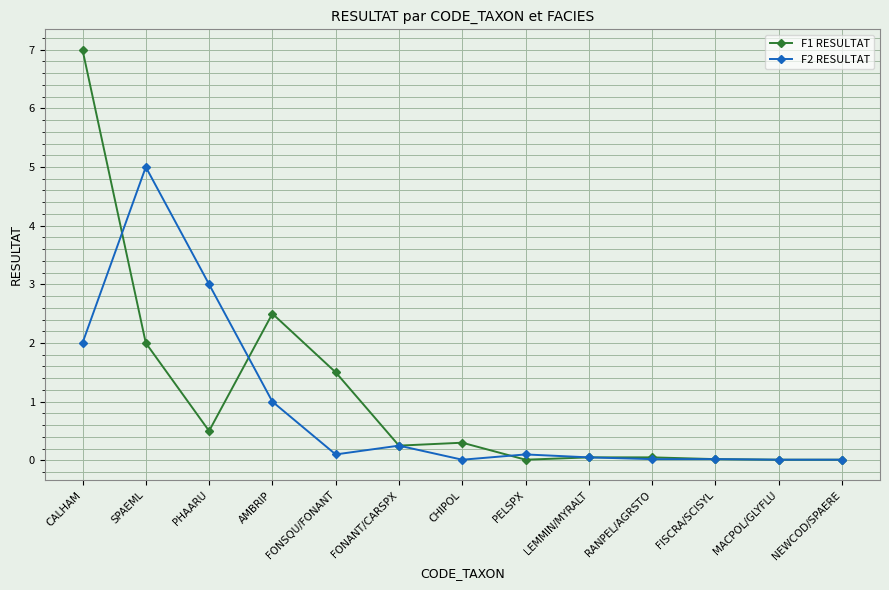

What position from the right is FONANT/CARSPX?

8